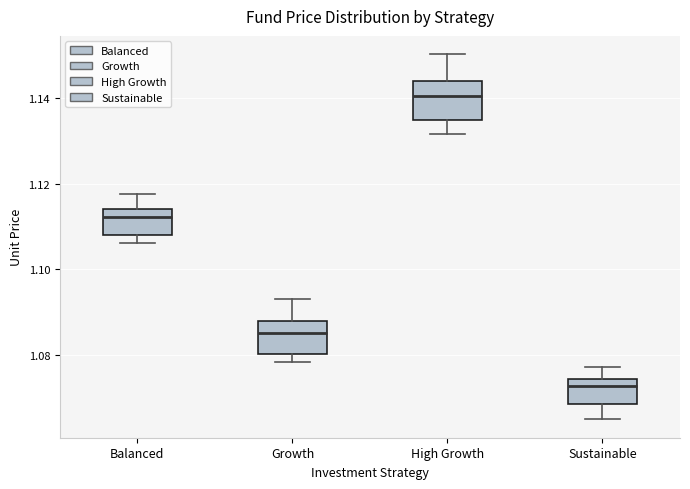

Which box's median line is the lowest?

Sustainable